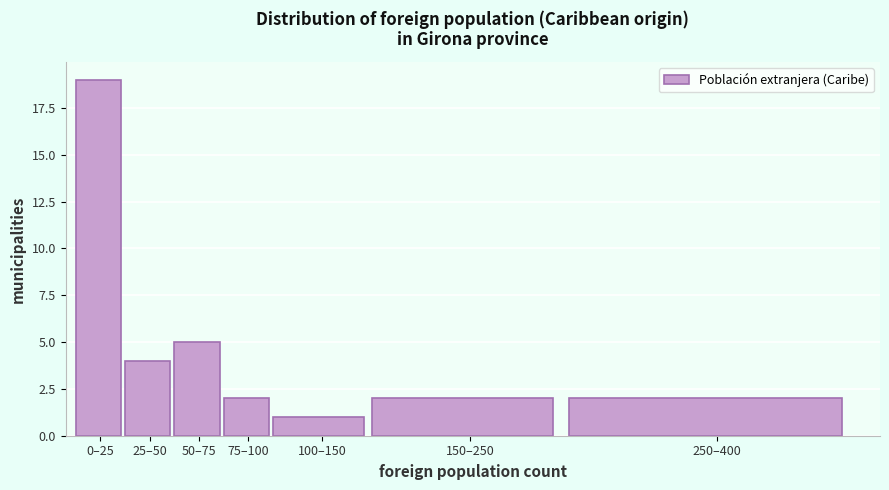

Reading right to left, extract all data points from this chart.

250–400=2	150–250=2	100–150=1	75–100=2	50–75=5	25–50=4	0–25=19